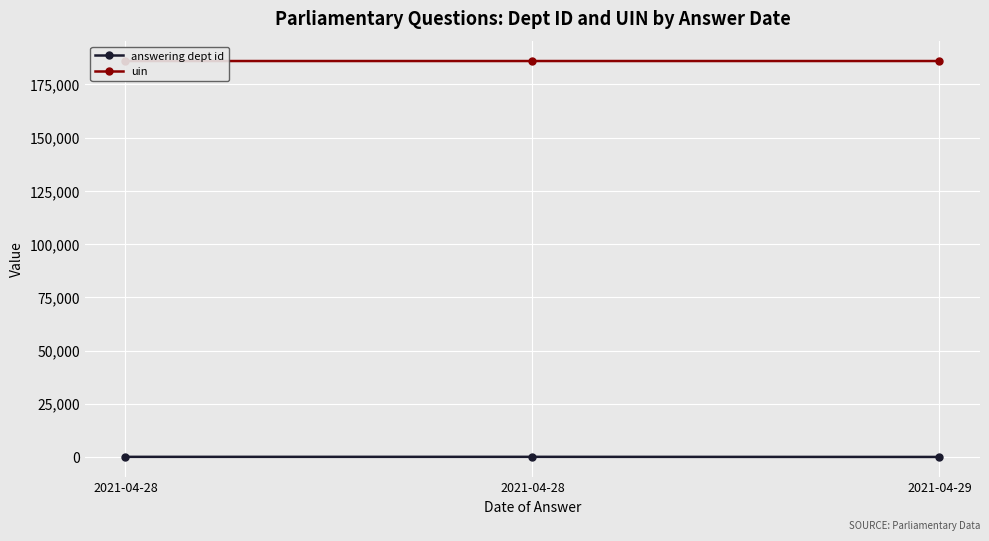

What is the sum of all uin values?

558032